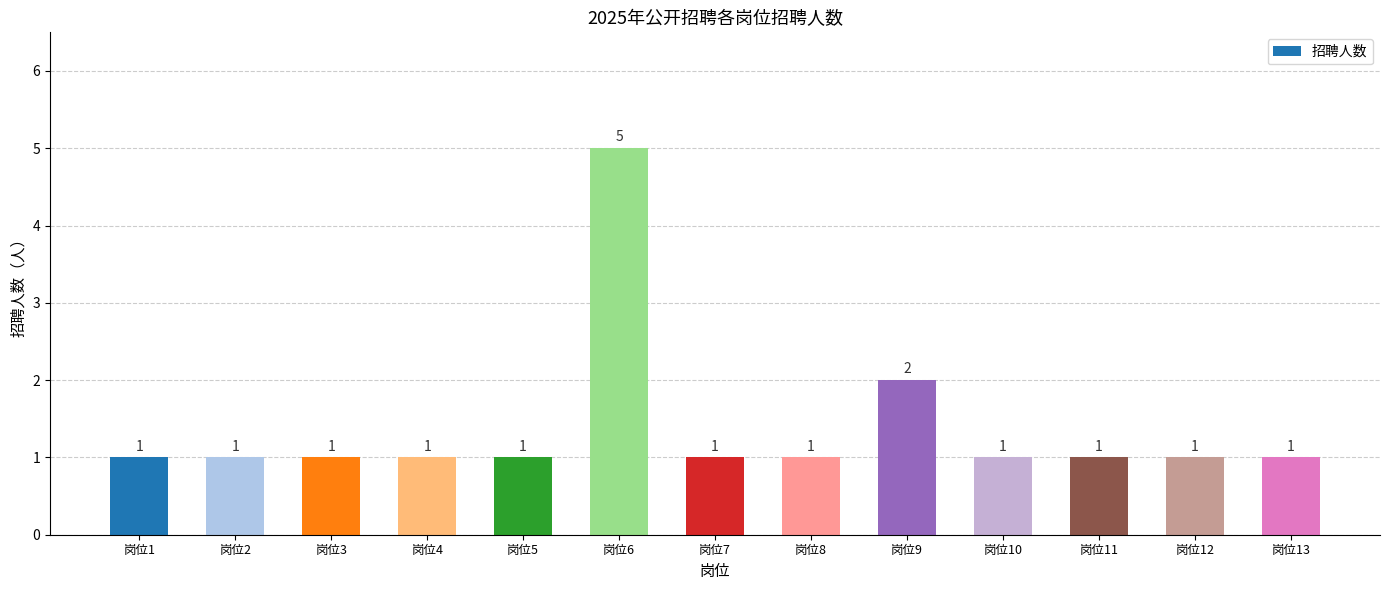

What is the approximate value at 岗位5?

1